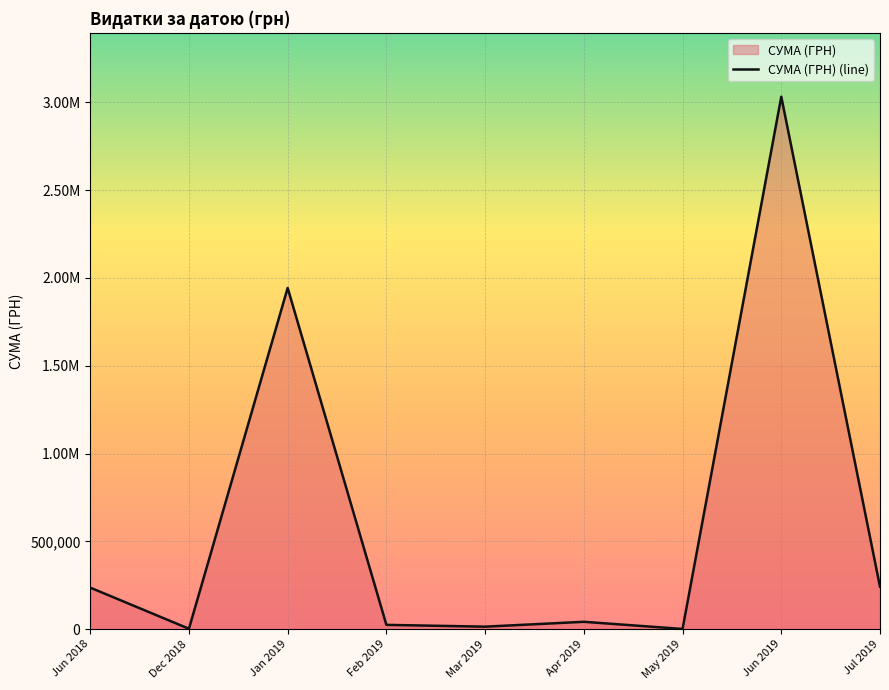

Where is the data nearest to the value 1516393?

Jan 2019